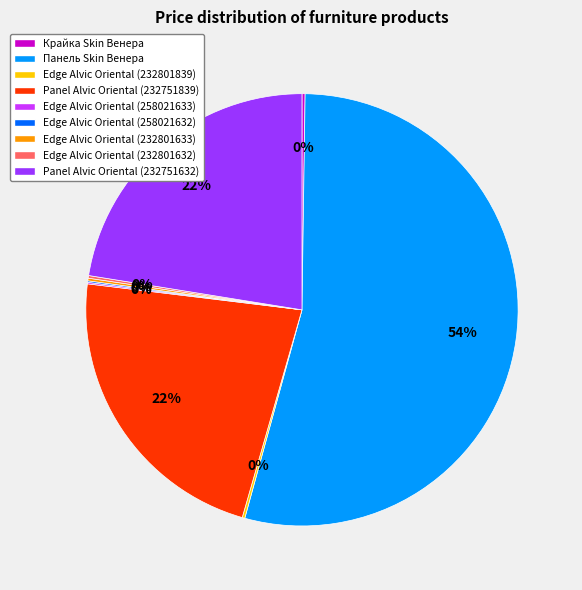

Which slice is the largest?

Панель Skin Венера